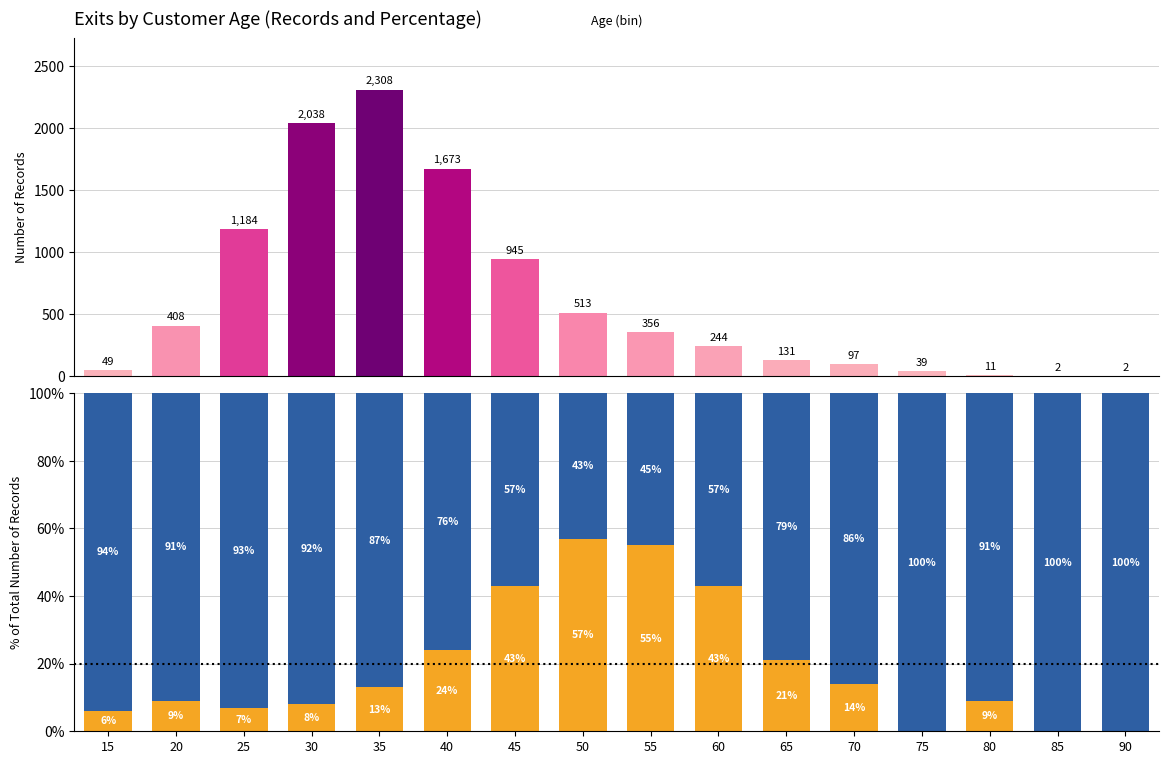

At how many categories does at least one series exceed 1485?

3